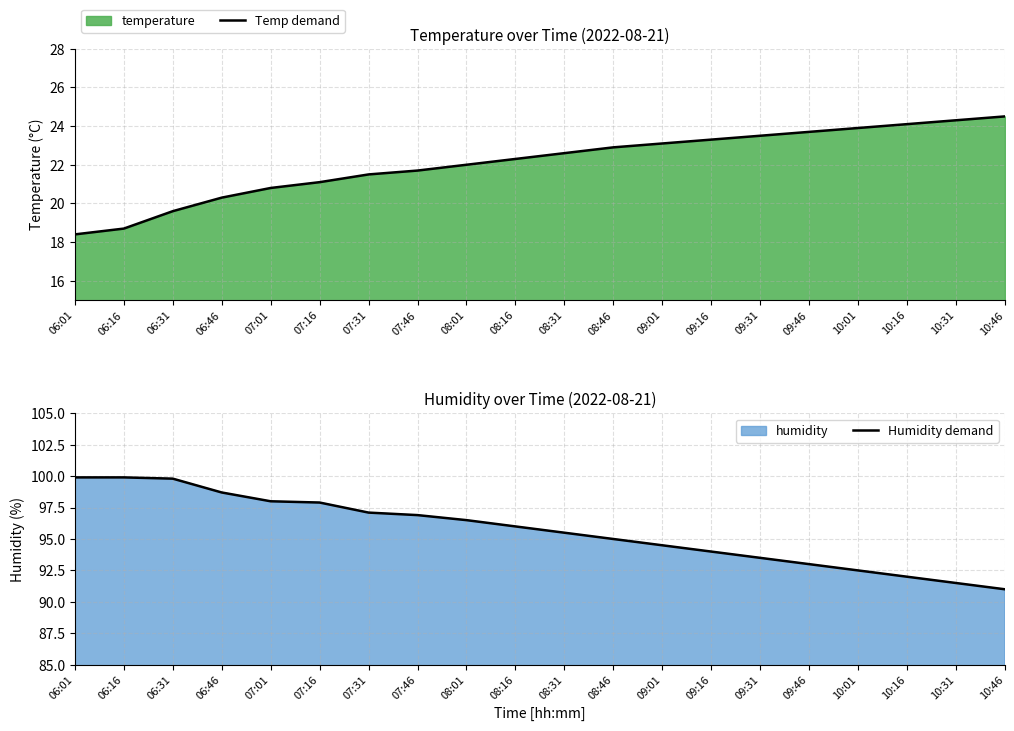

What is the difference between the highest and lowest values at 07:01?

77.2